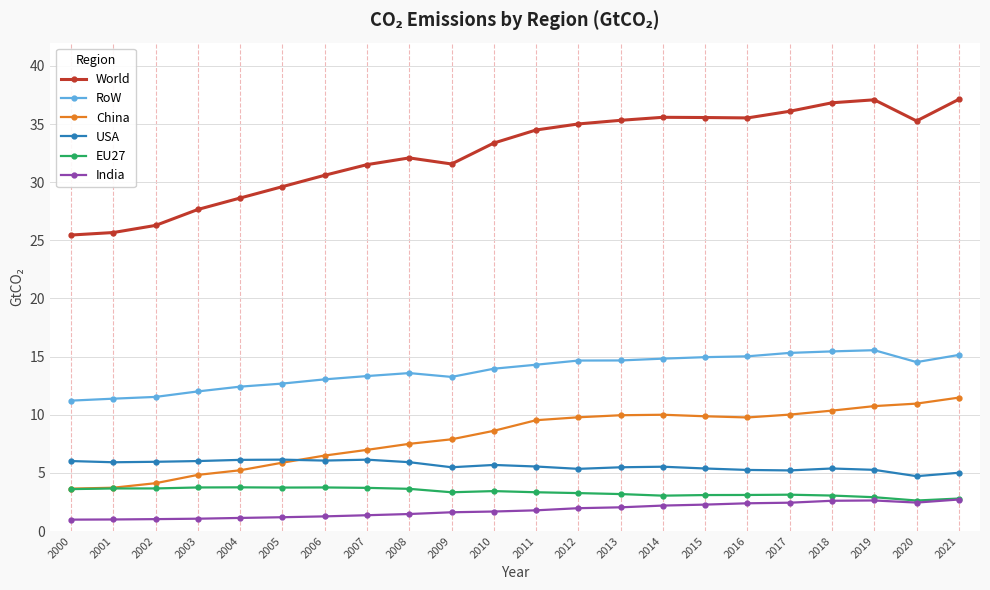

What is the maximum value for China?

11.5